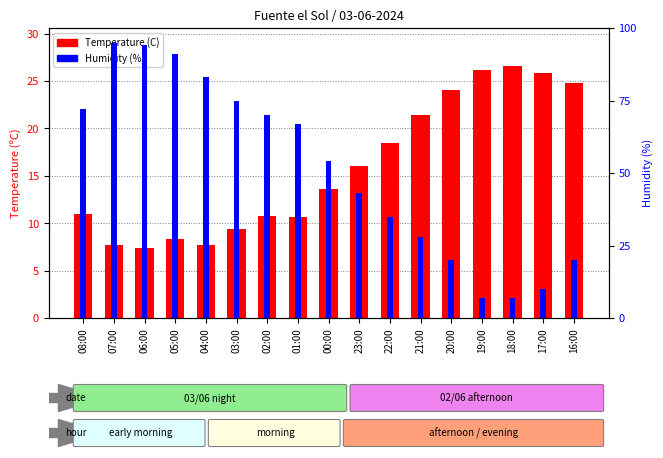

Rank the series by their average value, from lowest to highest.

Temperature (C), Humidity (%)